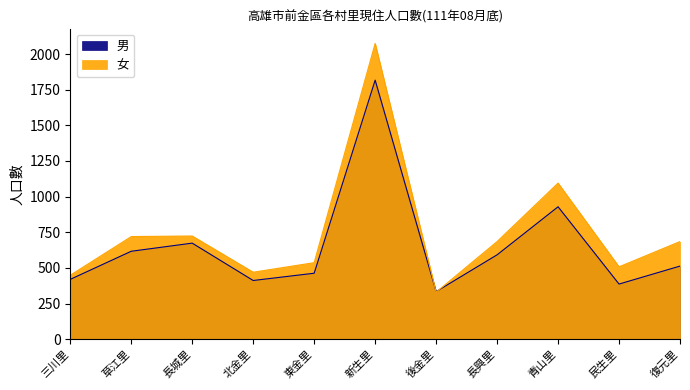

What is the value of the 男 point at the 8th from the left?

592